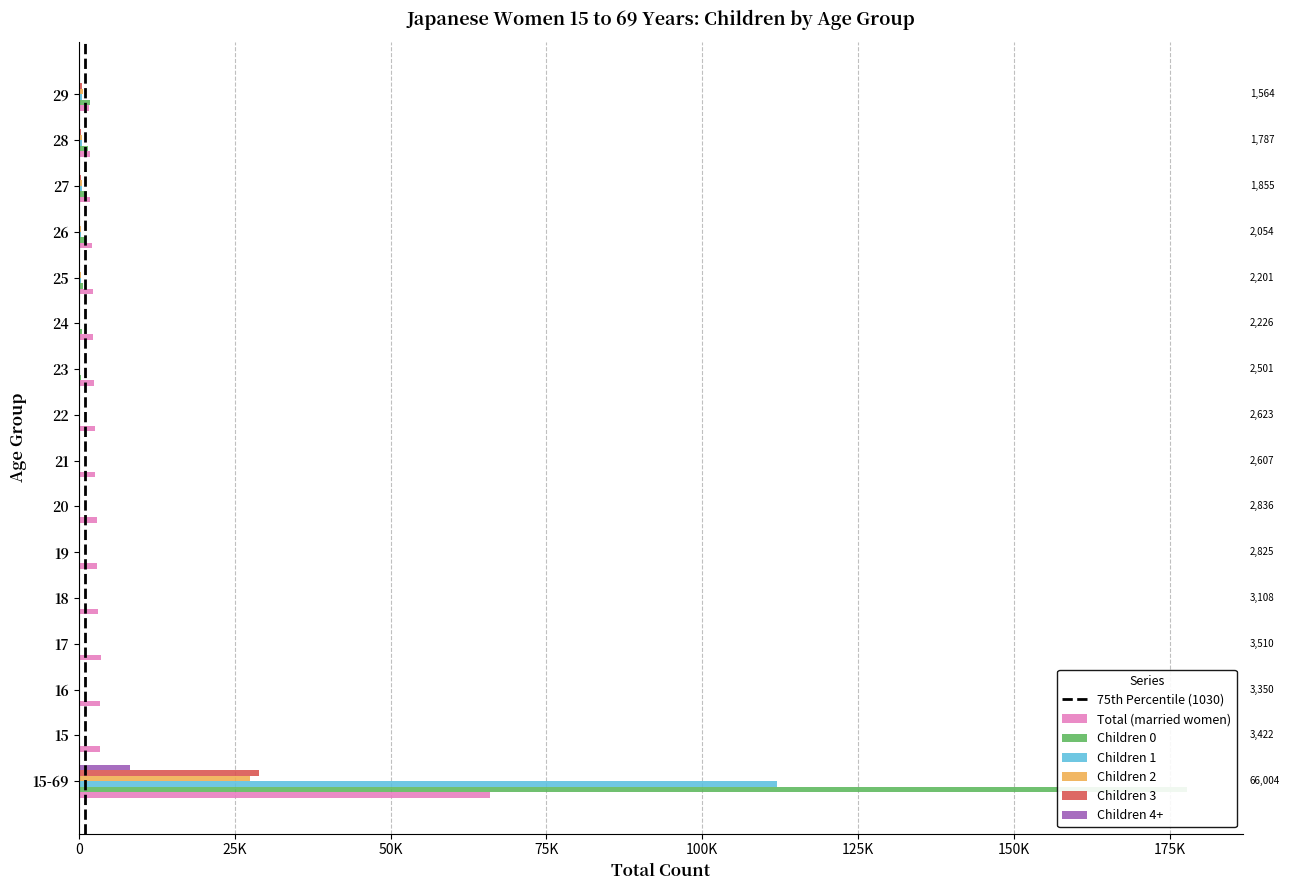

True or false: Total (married women) has a value of 3302 at 24.

False